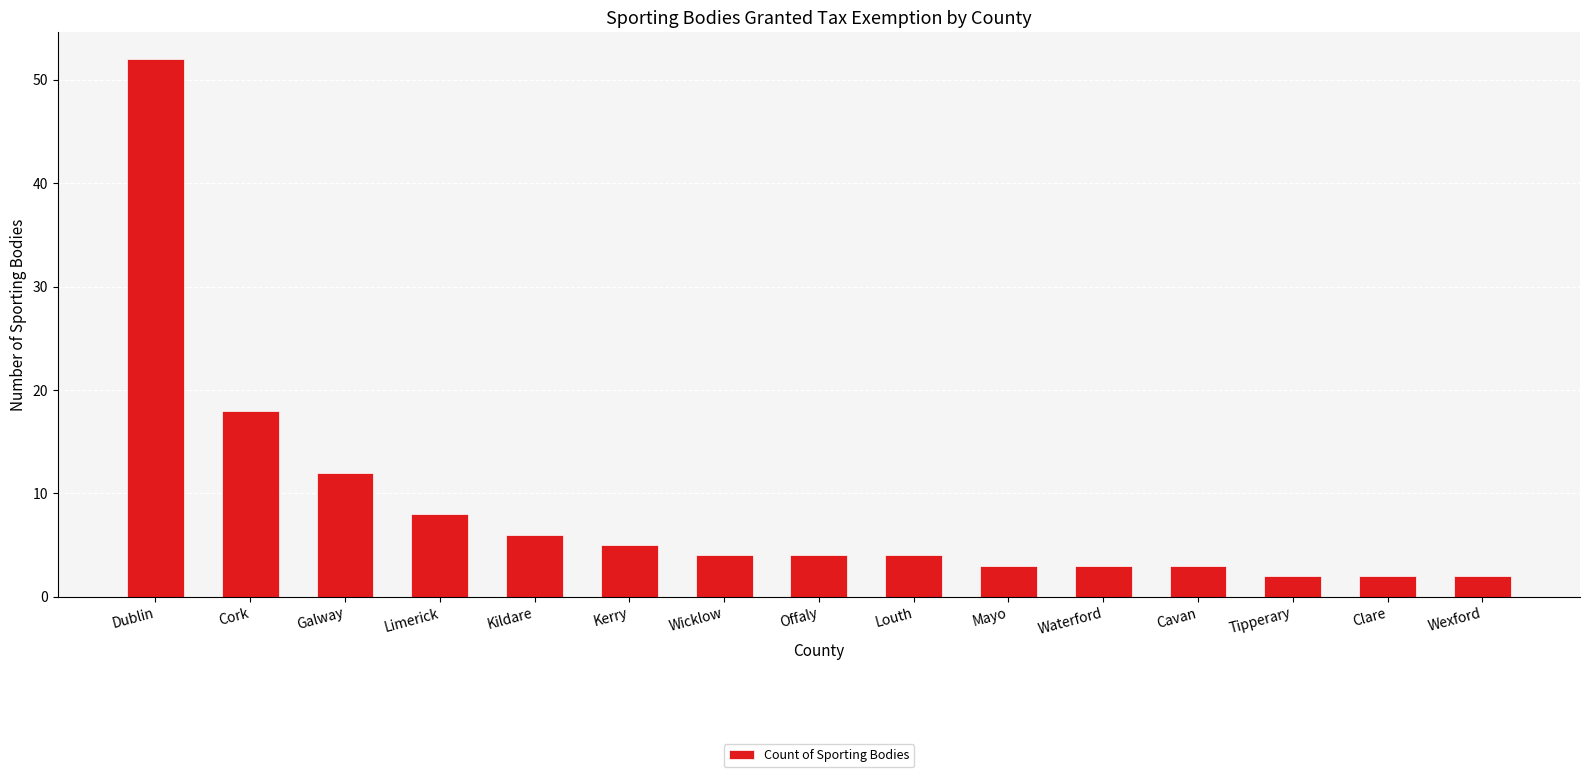

True or false: the data shows 6 at Wicklow.

False